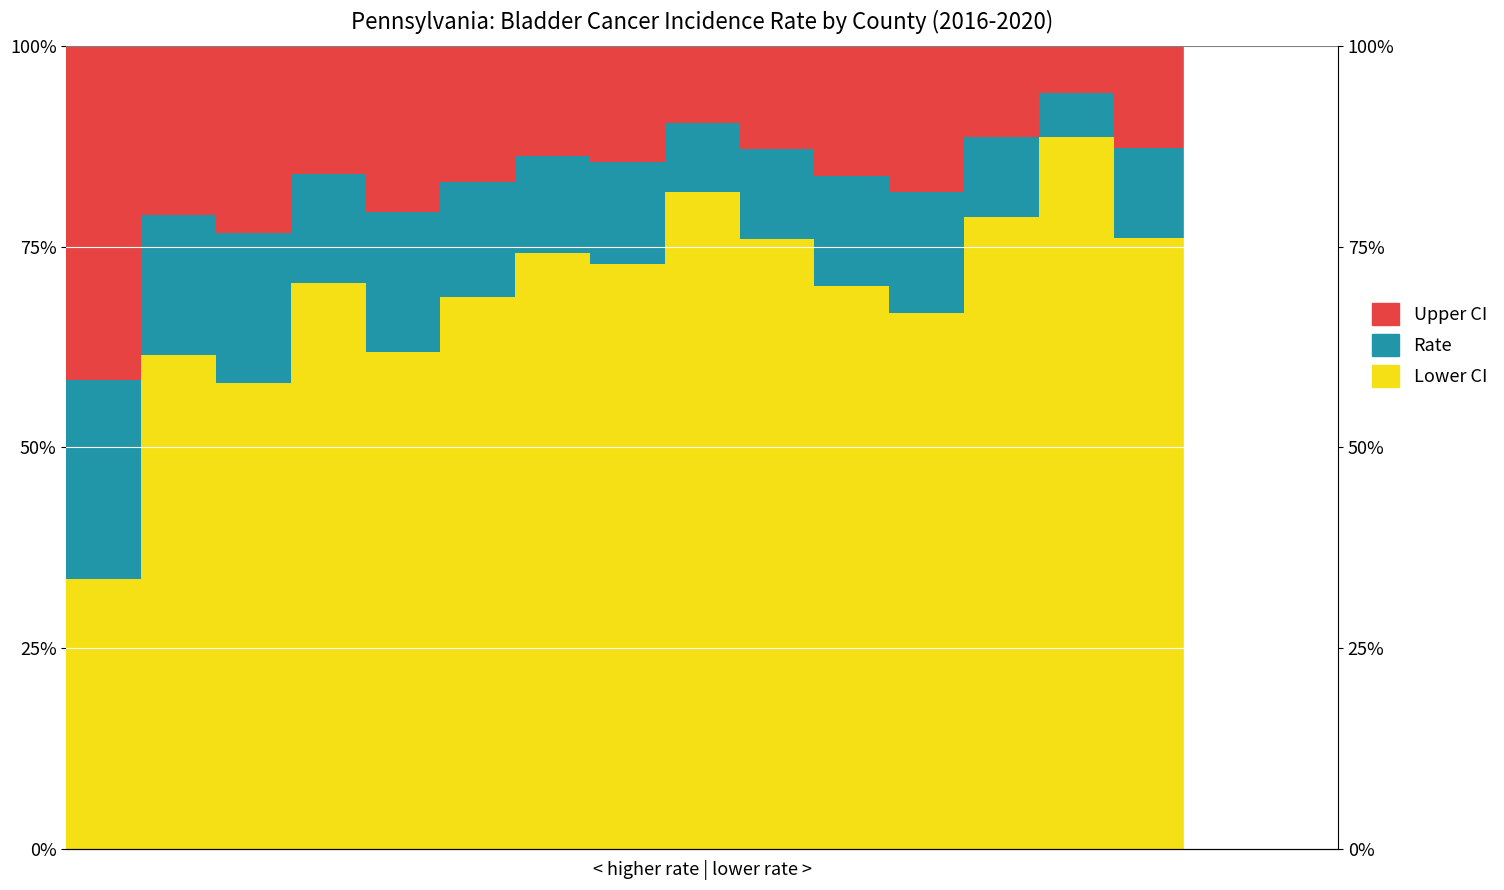

The Lower CI Band series shows 74.2 at 6. True or false?

True